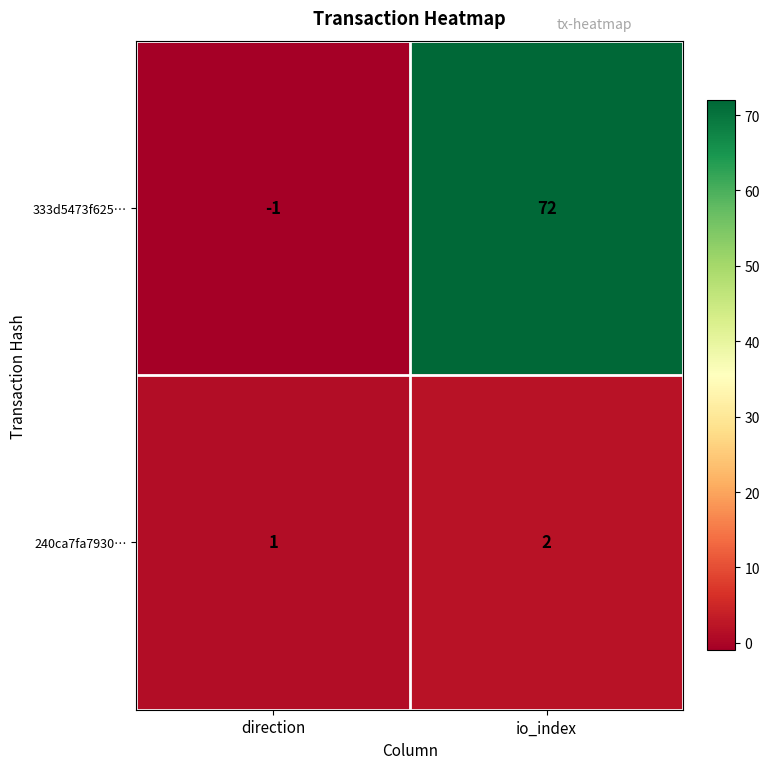

Where is 333d5473f625… nearest to the value 35?

direction